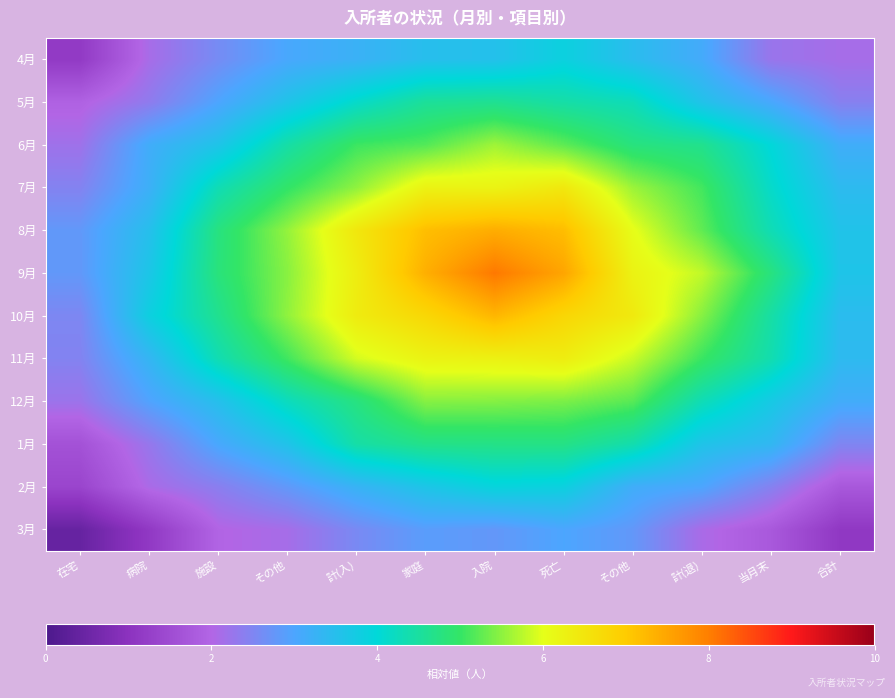

Which series changed the most between 当月末 and 合計?

9月